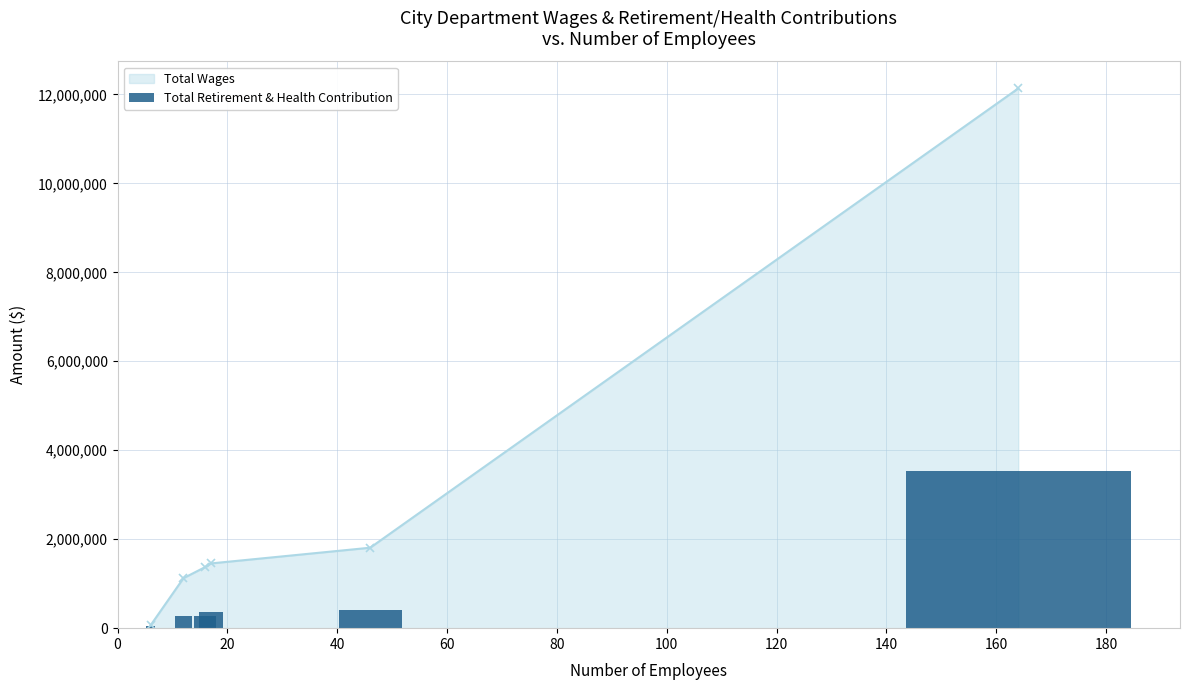

What is the highest value of the Total Wages series?

12133535